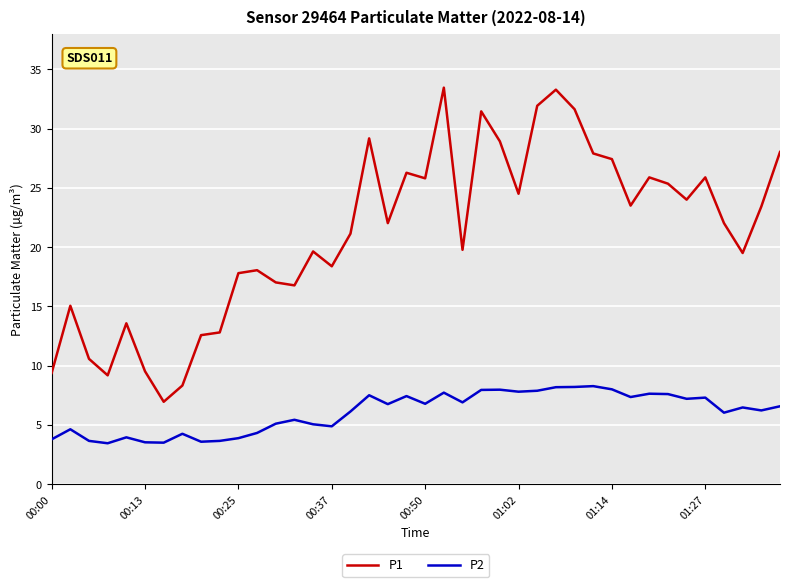

Rank the series by their average value, from highest to lowest.

P1, P2